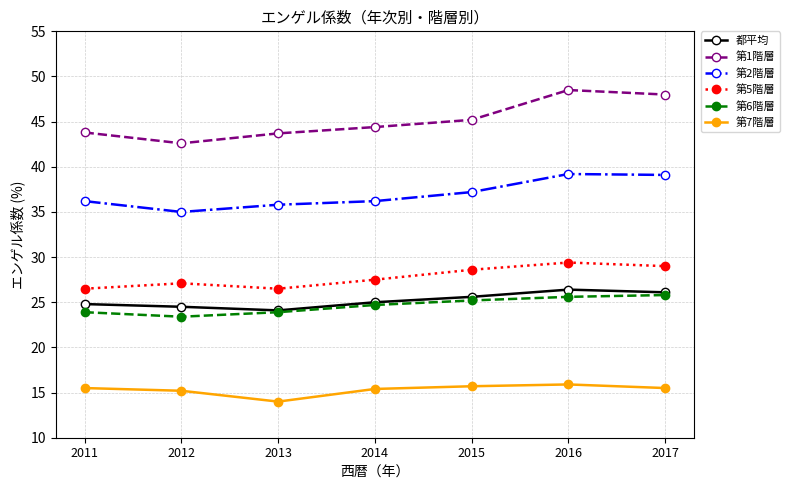

What is the approximate value of 第2階層 at 2013?

35.8